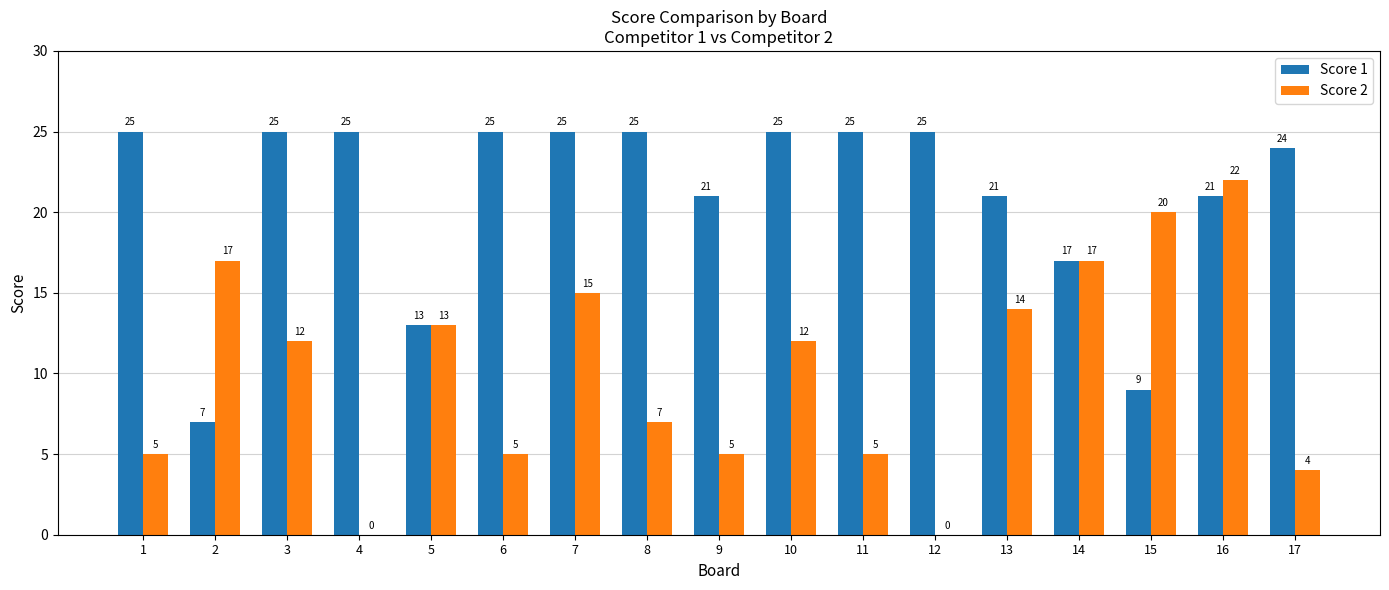

Between 7 and 9, which series saw the biggest shift?

Score 2